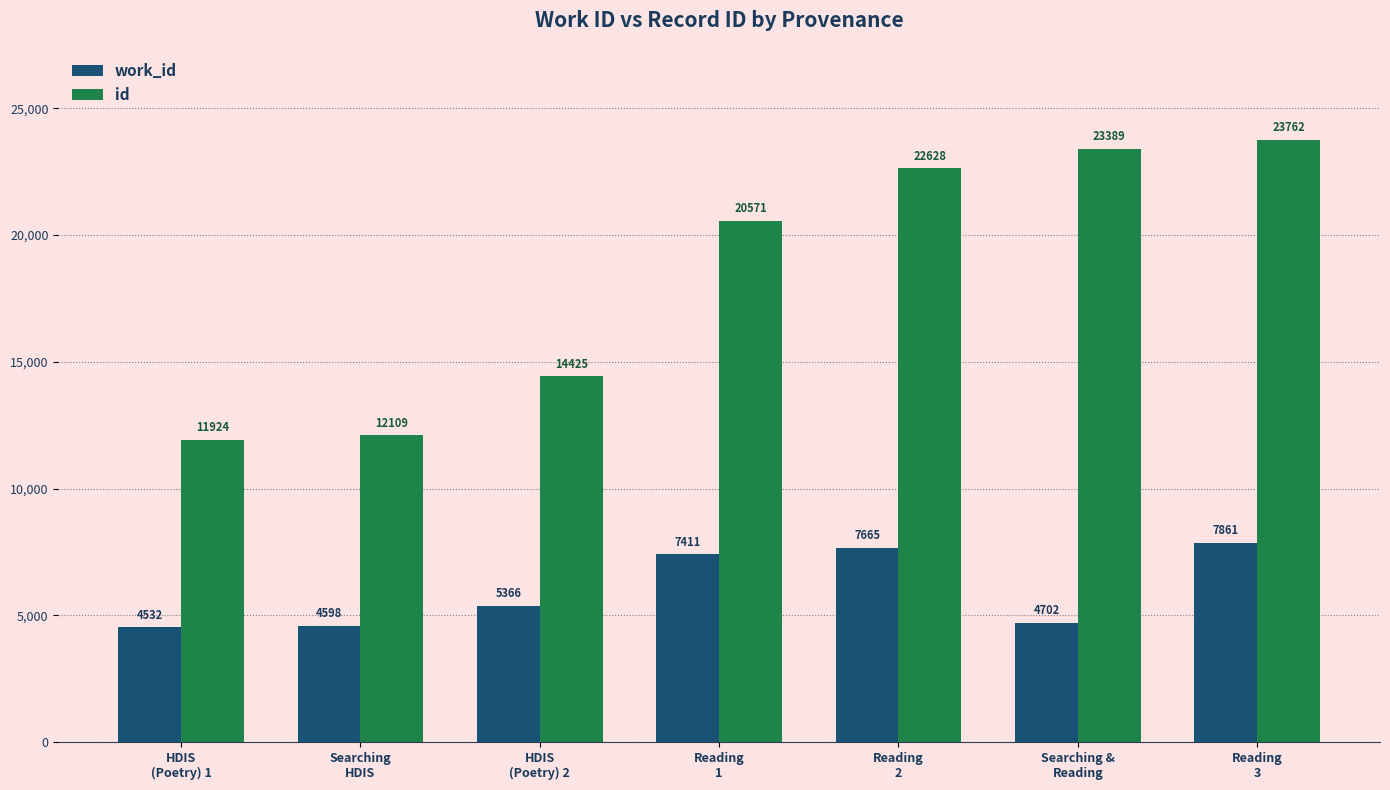

At which label is id closest to 17843?

Reading
1